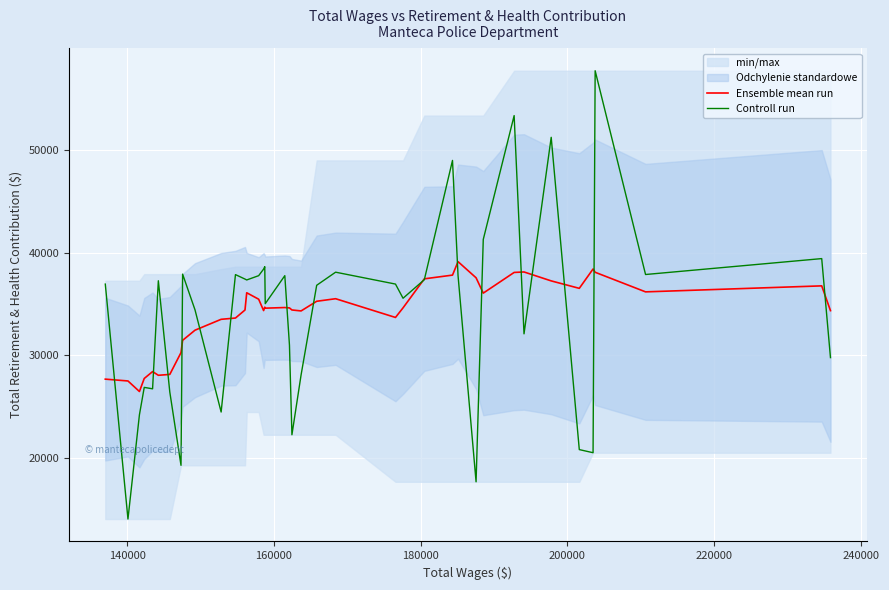

What is the minimum value for Ensemble mean run?

26484.1